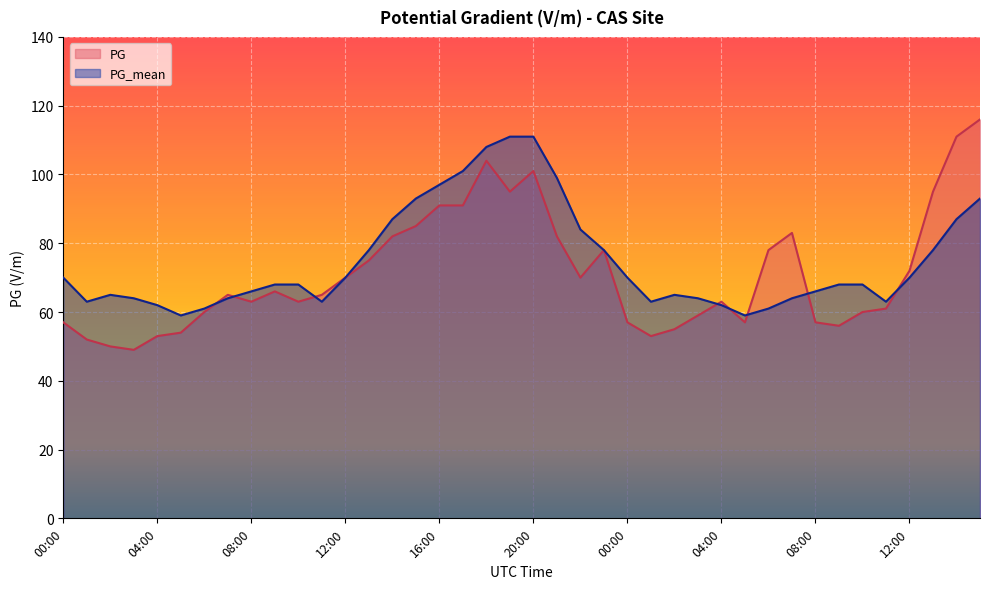

The PG series shows 110 at 10:00. True or false?

False